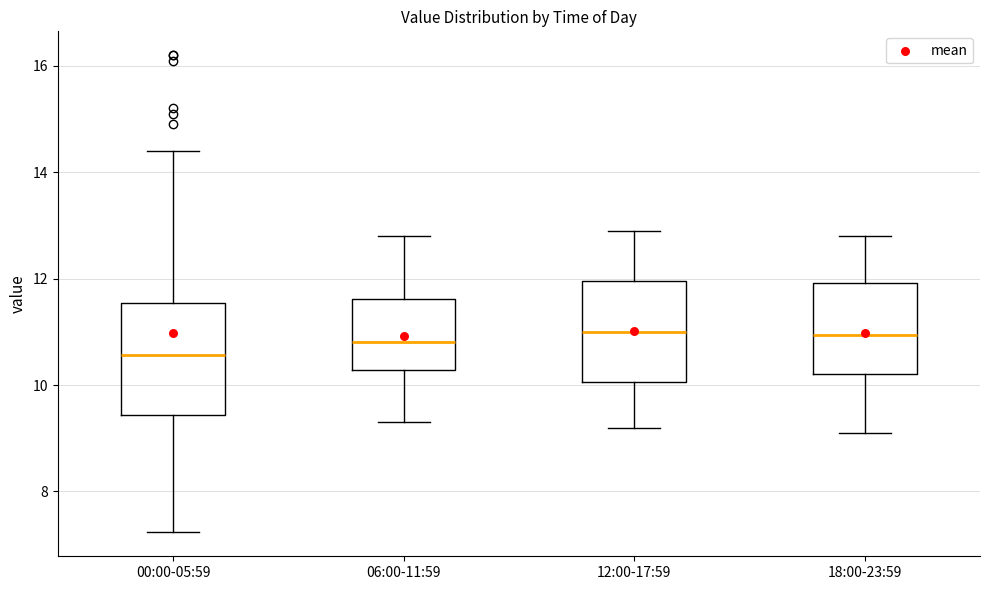

Where does the lower whisker of the box for 12:00-17:59 end on the y-axis? The values are not printed on the chart, so give them approximately, as read against the axis.

9.2